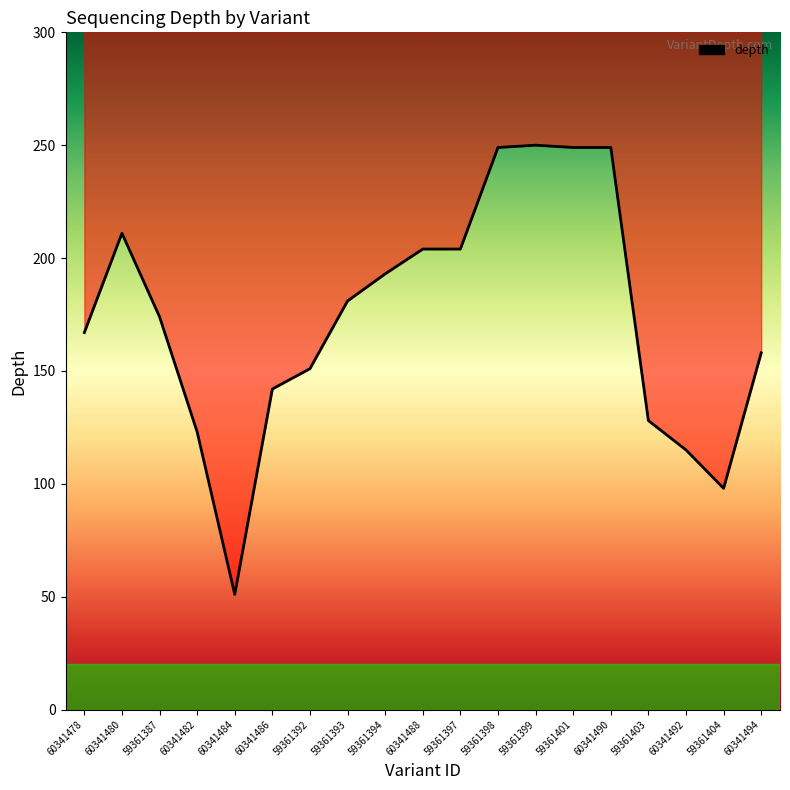

What position from the right is 59361387?

17